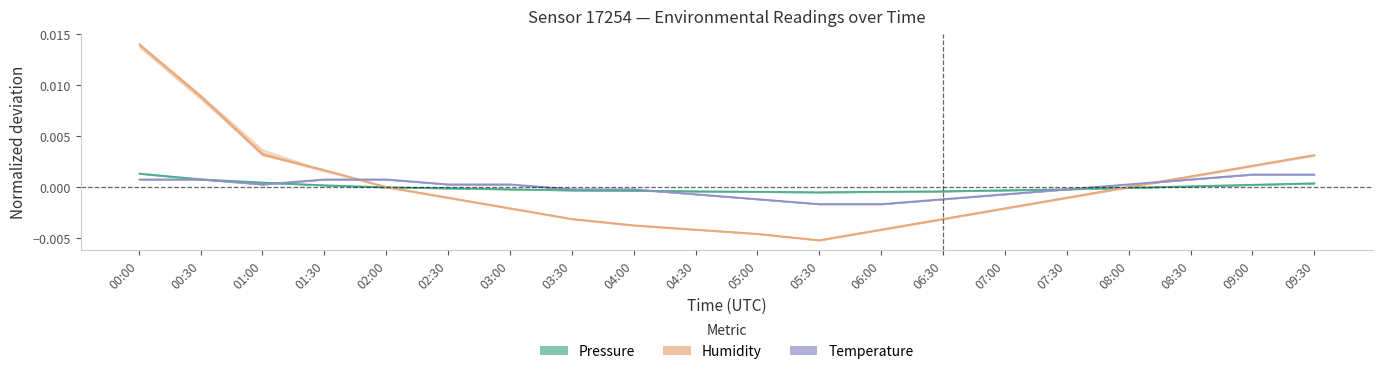

What is the label of the 18th point from the left?

08:30